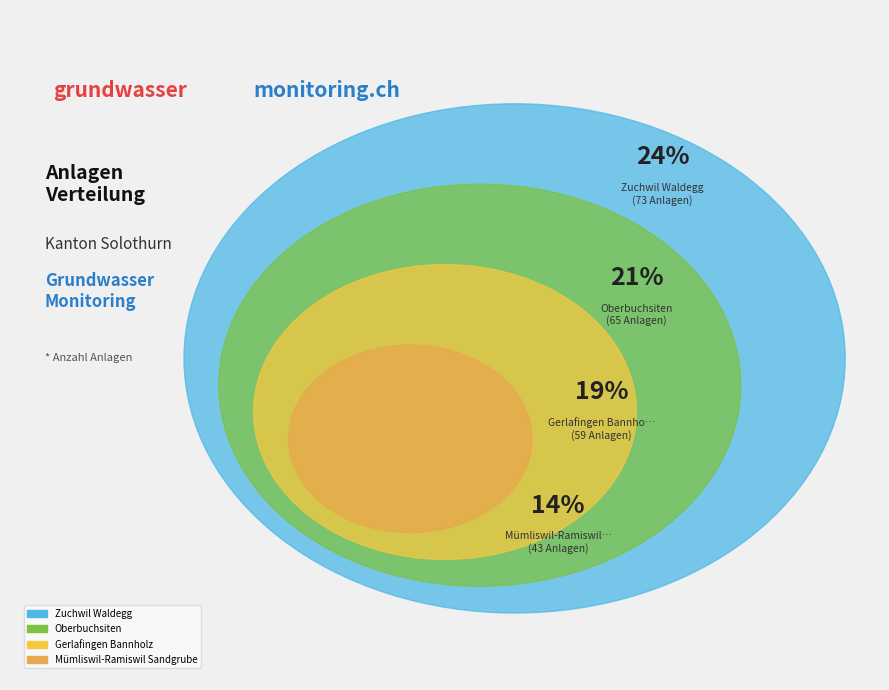

What percentage is the Mümliswil-Ramiswil Sandgrube slice, to the nearest percent?

14%